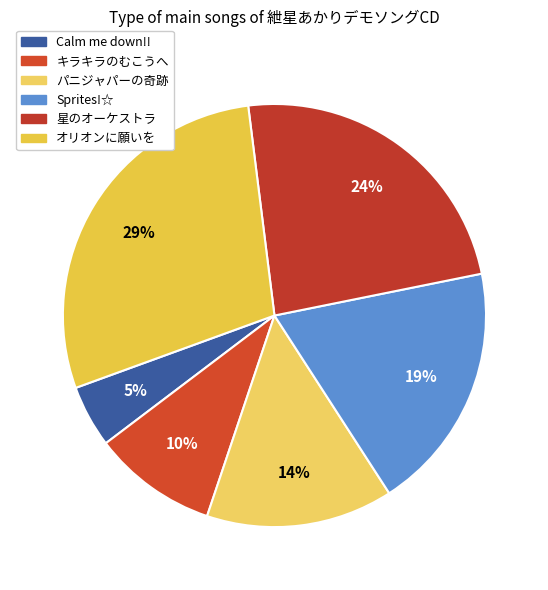

To the nearest percent, what portion does Calm me down!! represent?

5%